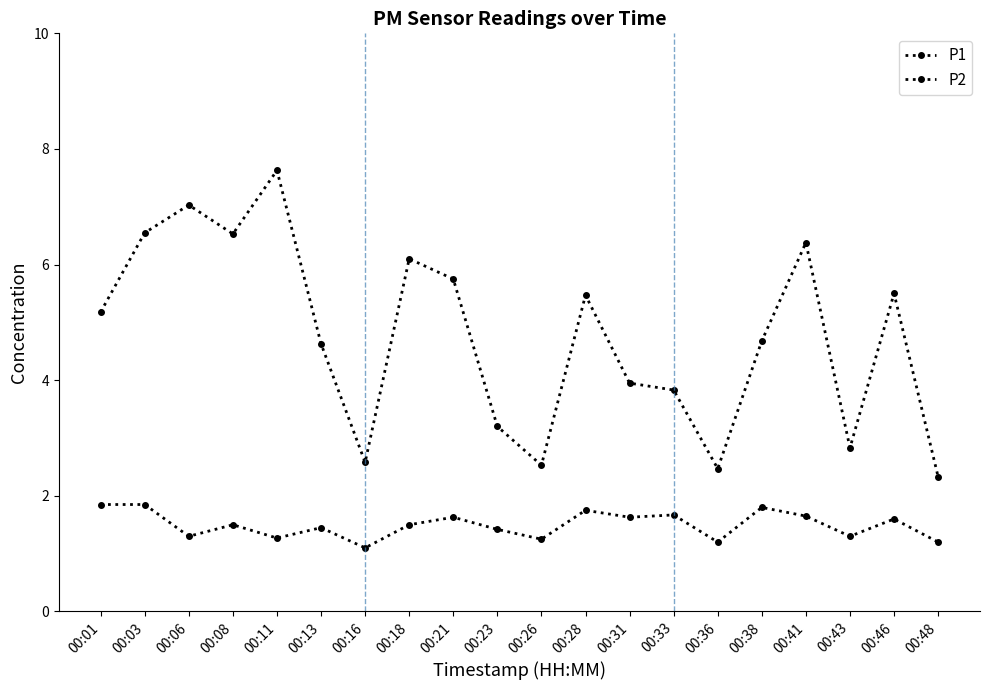

What is the greatest value displayed?

7.6